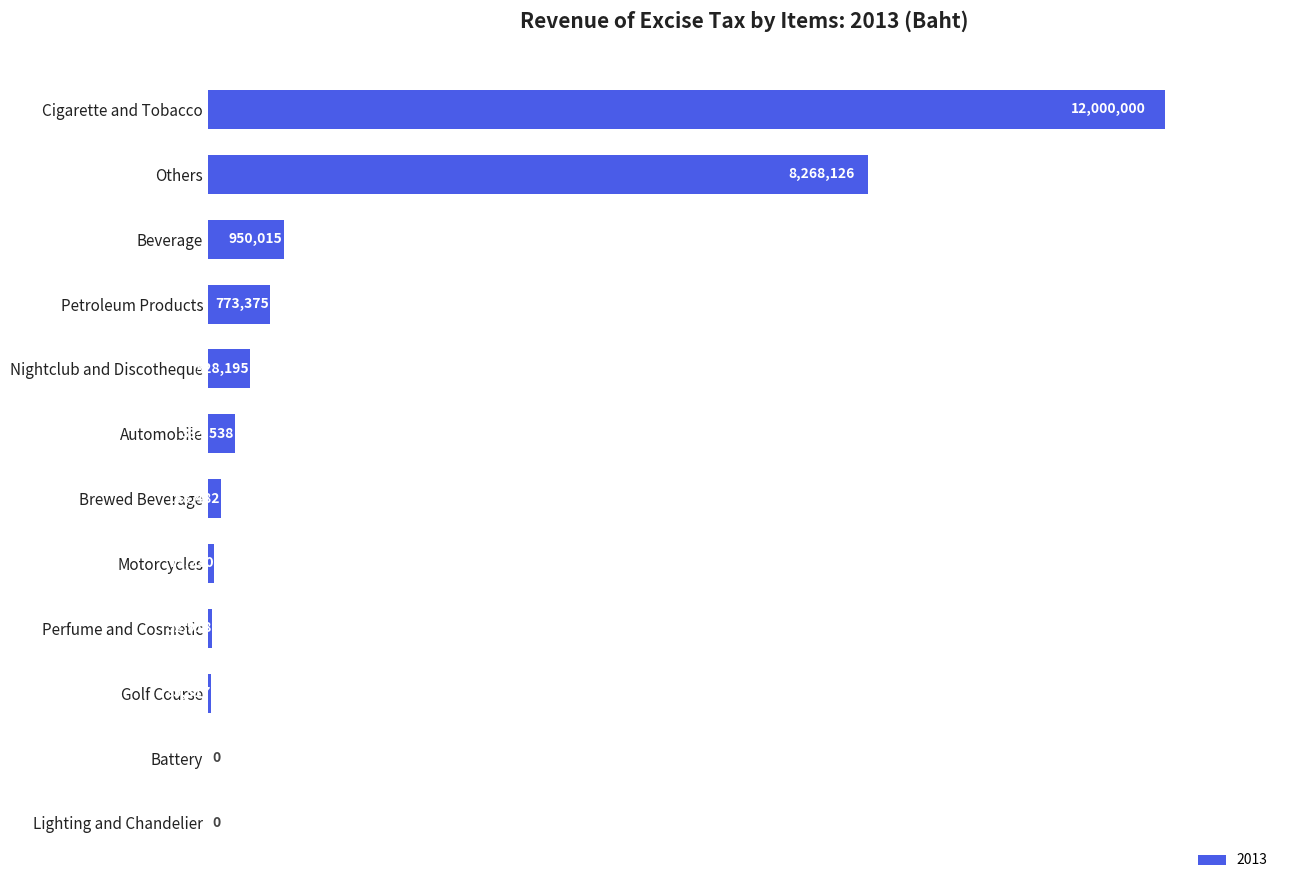

Are the bars horizontal?

Yes